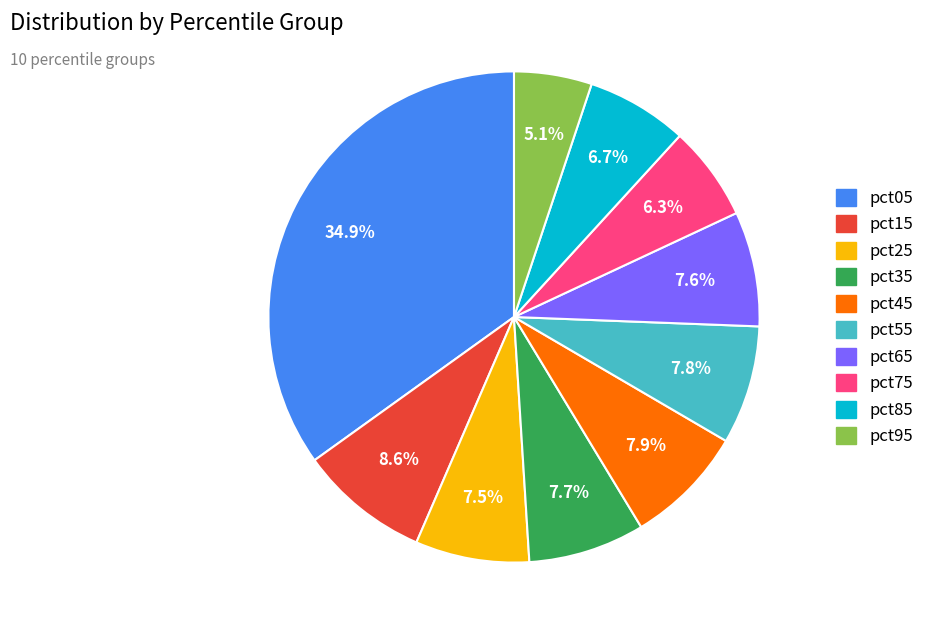

Is it true that pct75 is 21% of the pie?

False